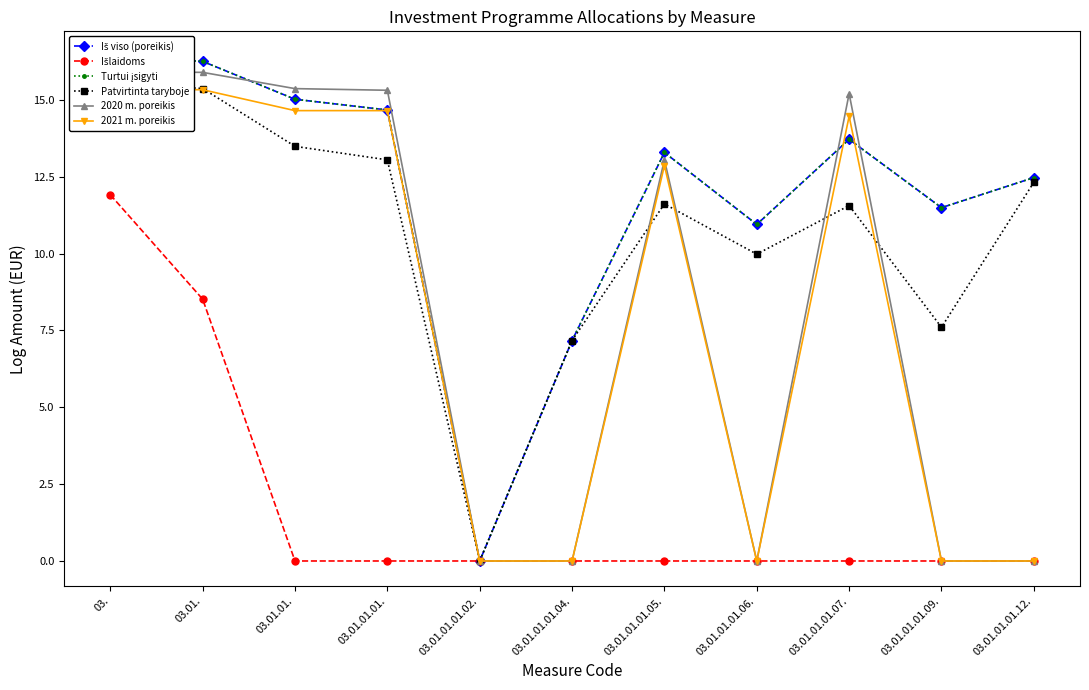

Reading left to right, extract all data points from this chart.

Iš viso (poreikis): 03.=16.4	03.01.=16.3	03.01.01.=15.0	03.01.01.01.=14.7	03.01.01.01.02.=0.0	03.01.01.01.04.=7.2	03.01.01.01.05.=13.3	03.01.01.01.06.=10.9	03.01.01.01.07.=13.7	03.01.01.01.09.=11.5	03.01.01.01.12.=12.5
Išlaidoms: 03.=11.9	03.01.=8.5	03.01.01.=0.0	03.01.01.01.=0.0	03.01.01.01.02.=0.0	03.01.01.01.04.=0.0	03.01.01.01.05.=0.0	03.01.01.01.06.=0.0	03.01.01.01.07.=0.0	03.01.01.01.09.=0.0	03.01.01.01.12.=0.0
Turtui įsigyti: 03.=16.4	03.01.=16.3	03.01.01.=15.0	03.01.01.01.=14.7	03.01.01.01.02.=0.0	03.01.01.01.04.=7.2	03.01.01.01.05.=13.3	03.01.01.01.06.=10.9	03.01.01.01.07.=13.7	03.01.01.01.09.=11.5	03.01.01.01.12.=12.5
Patvirtinta taryboje: 03.=15.6	03.01.=15.4	03.01.01.=13.5	03.01.01.01.=13.0	03.01.01.01.02.=0.0	03.01.01.01.04.=7.2	03.01.01.01.05.=11.6	03.01.01.01.06.=10.0	03.01.01.01.07.=11.6	03.01.01.01.09.=7.6	03.01.01.01.12.=12.3
2020 m. poreikis: 03.=15.9	03.01.=15.9	03.01.01.=15.4	03.01.01.01.=15.3	03.01.01.01.02.=0.0	03.01.01.01.04.=0.0	03.01.01.01.05.=13.0	03.01.01.01.06.=0.0	03.01.01.01.07.=15.2	03.01.01.01.09.=0.0	03.01.01.01.12.=0.0
2021 m. poreikis: 03.=15.4	03.01.=15.3	03.01.01.=14.6	03.01.01.01.=14.6	03.01.01.01.02.=0.0	03.01.01.01.04.=0.0	03.01.01.01.05.=12.9	03.01.01.01.06.=0.0	03.01.01.01.07.=14.5	03.01.01.01.09.=0.0	03.01.01.01.12.=0.0